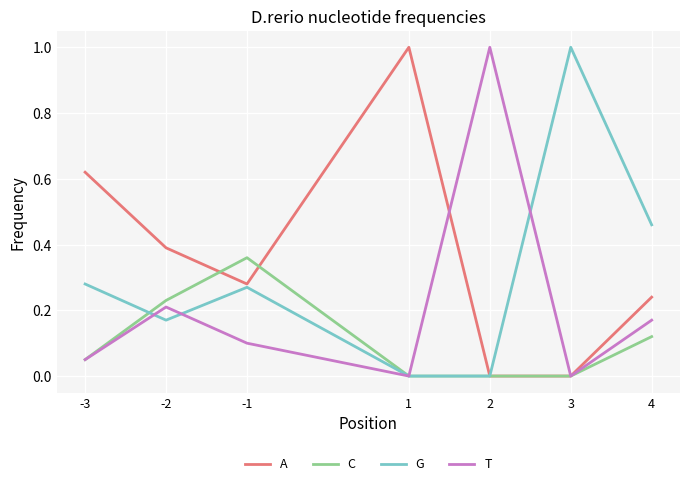

Where do A and T first cross each other?

1 and 2